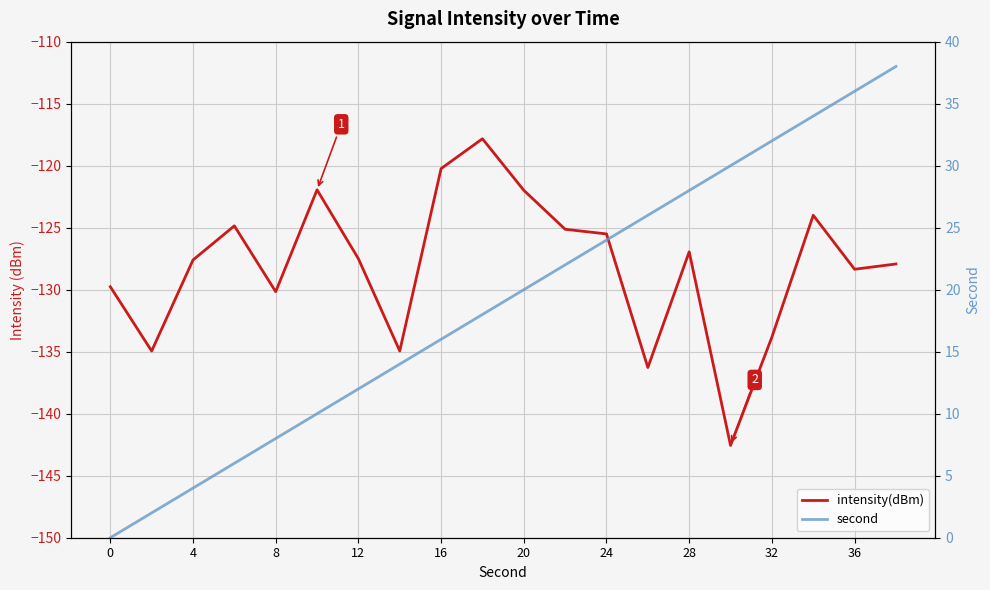

The second series shows 15.6 at 24. True or false?

False